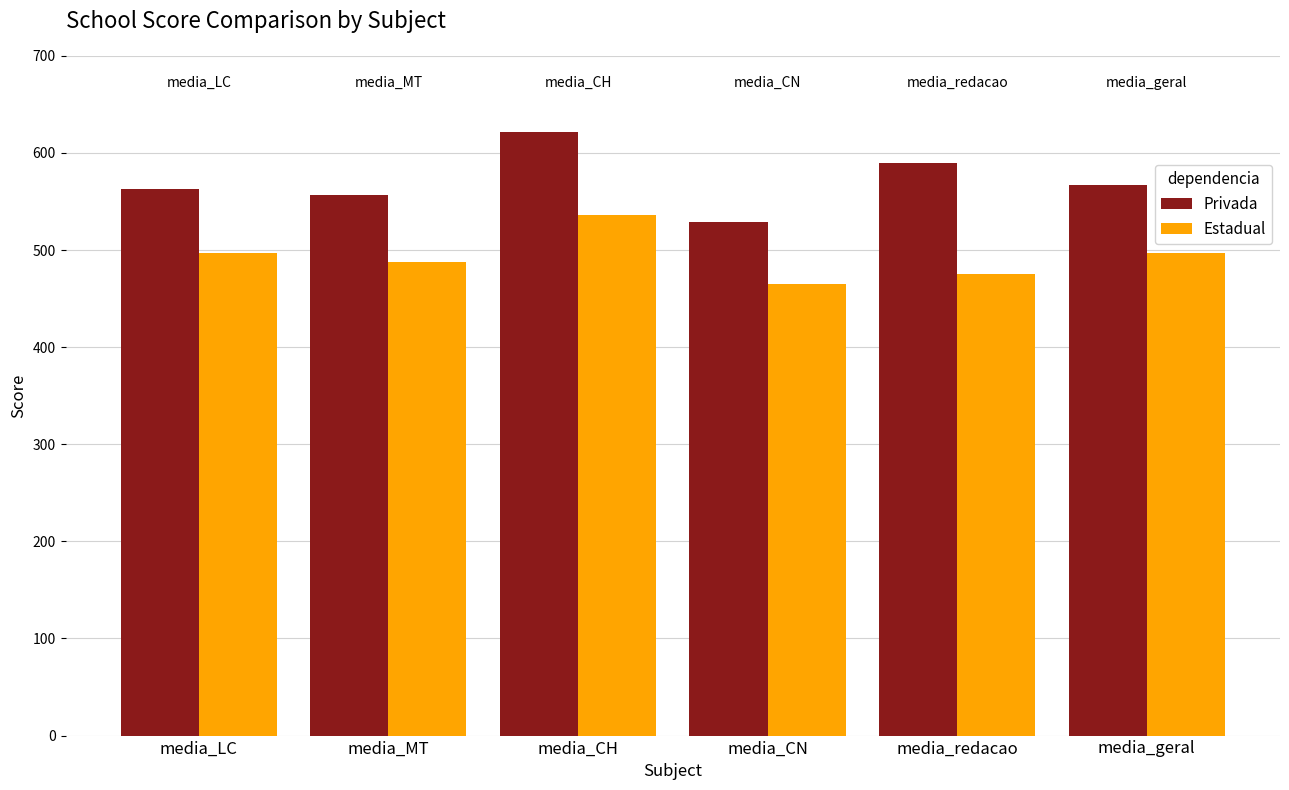

What is the difference between the highest and lowest values at media_LC?

65.7